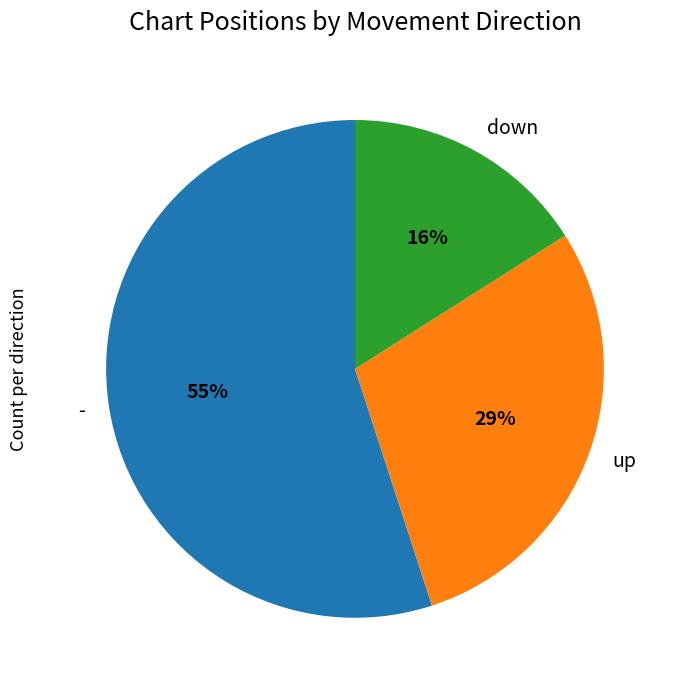

Count the number of slices in the pie.

3